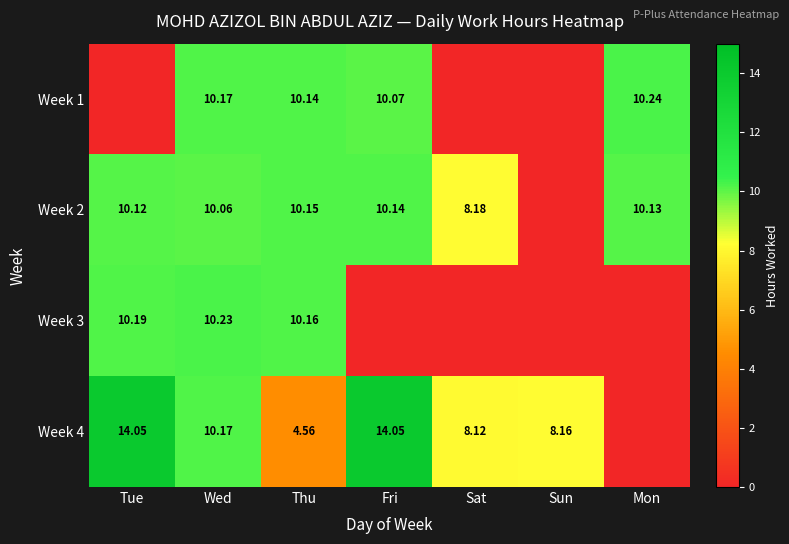

At Fri, list the series in order from largest to smallest.

Week 4, Week 2, Week 1, Week 3